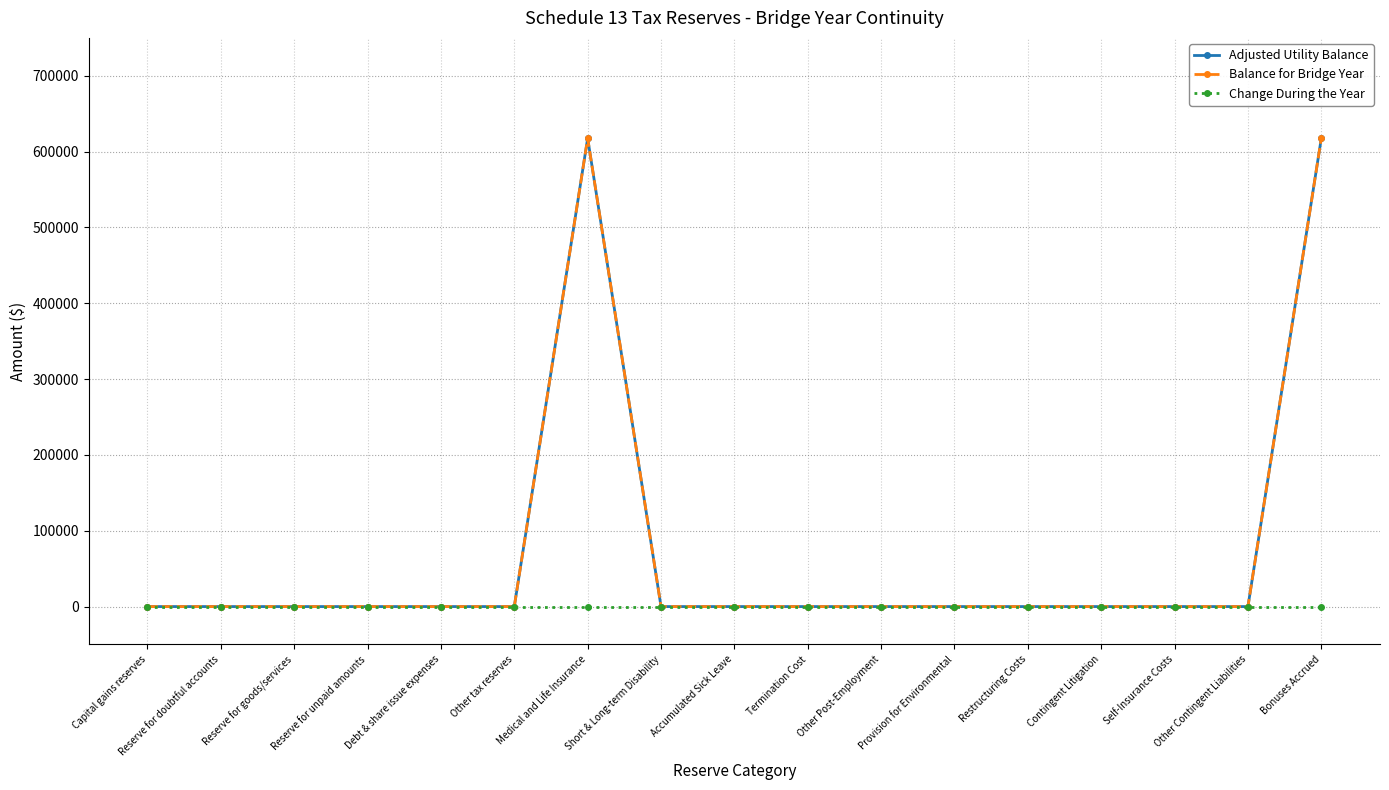

True or false: Balance for Bridge Year and Change During the Year intersect in this chart.

False